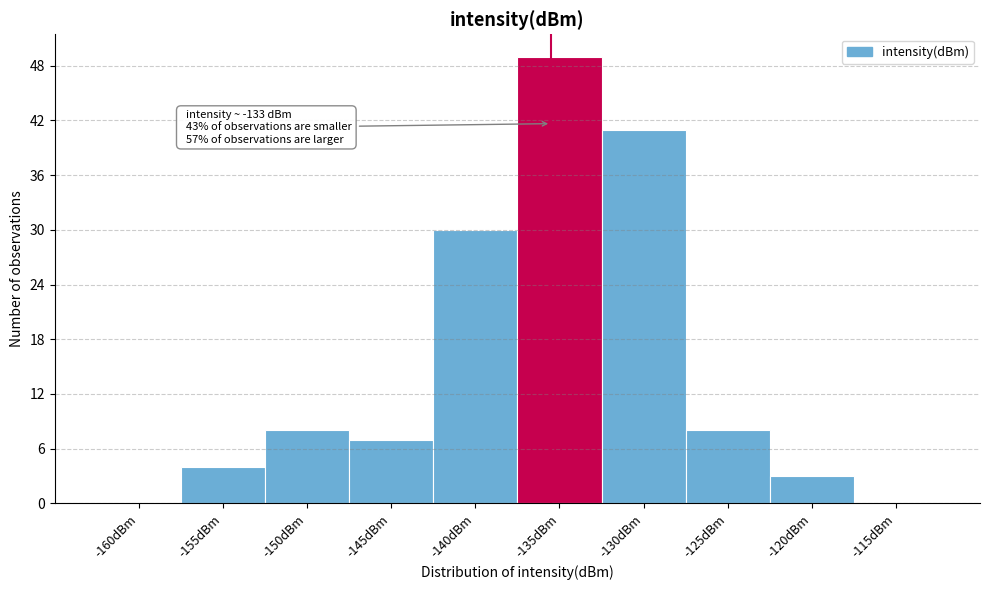

Reading left to right, list all the values displayed in this chart.

-160dBm=0	-155dBm=4	-150dBm=8	-145dBm=7	-140dBm=30	-135dBm=49	-130dBm=41	-125dBm=8	-120dBm=3	-115dBm=0